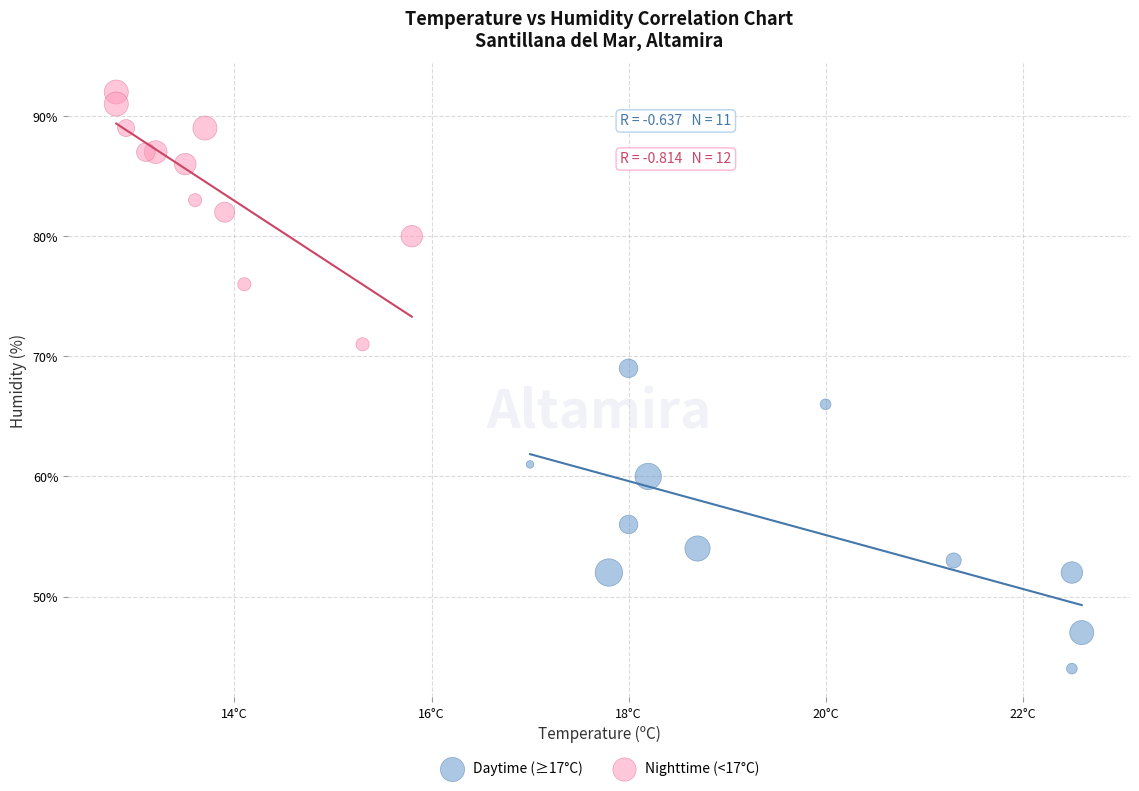

Which series has the largest Y range (max minus min)?

Daytime (≥17°C)